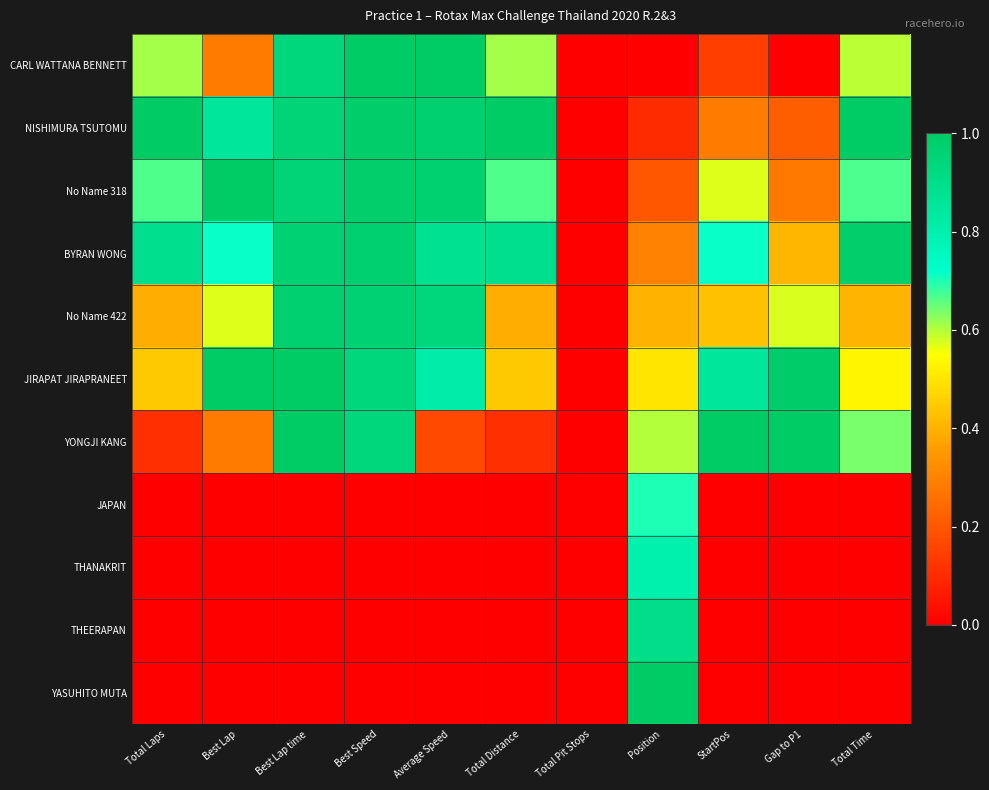

Rank the series by their maximum value, from highest to lowest.

CARL WATTANA BENNETT, NISHIMURA TSUTOMU, No Name 318, JIRAPAT JIRAPRANEET, YONGJI KANG, YASUHITO MUTA, BYRAN WONG, No Name 422, THEERAPAN, THANAKRIT, JAPAN